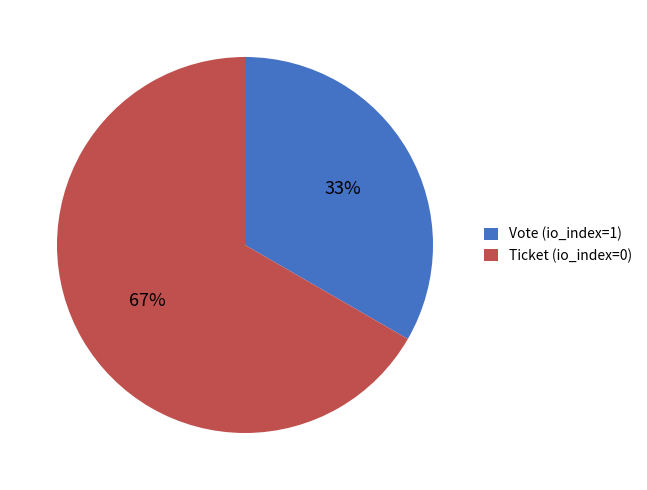

What percentage is the Ticket (io_index=0) slice, to the nearest percent?

67%